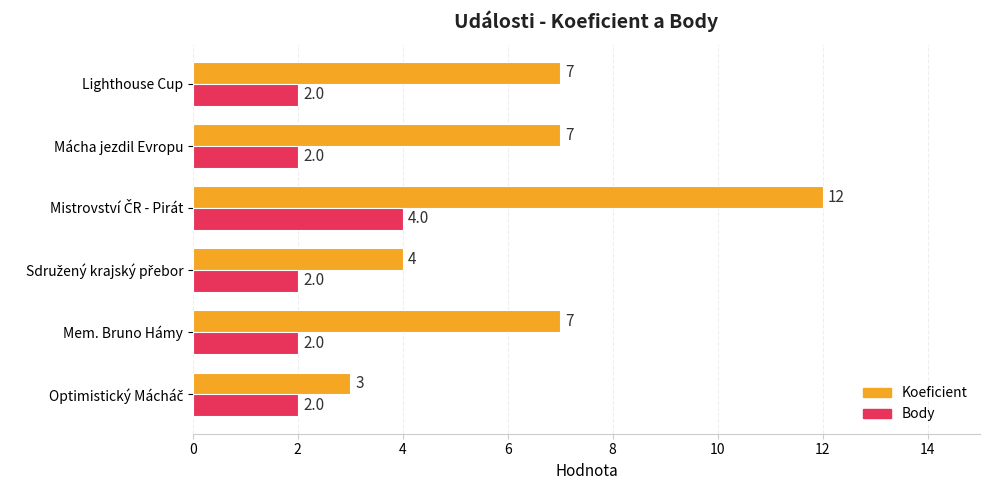

Count the Koeficient values in the range 4 to 7.

4